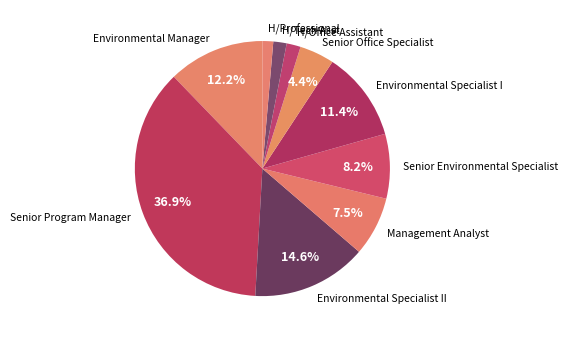

Combined, what portion of the pie is Management Analyst and Environmental Specialist I?

18.9%